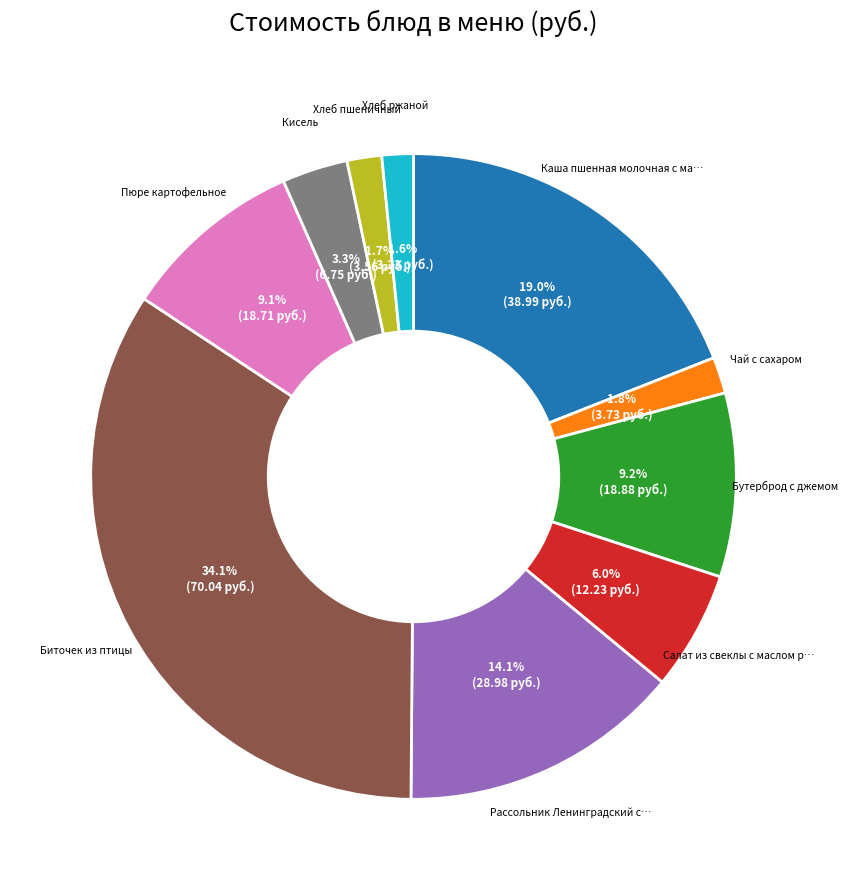

How many segments does this pie chart have?

10